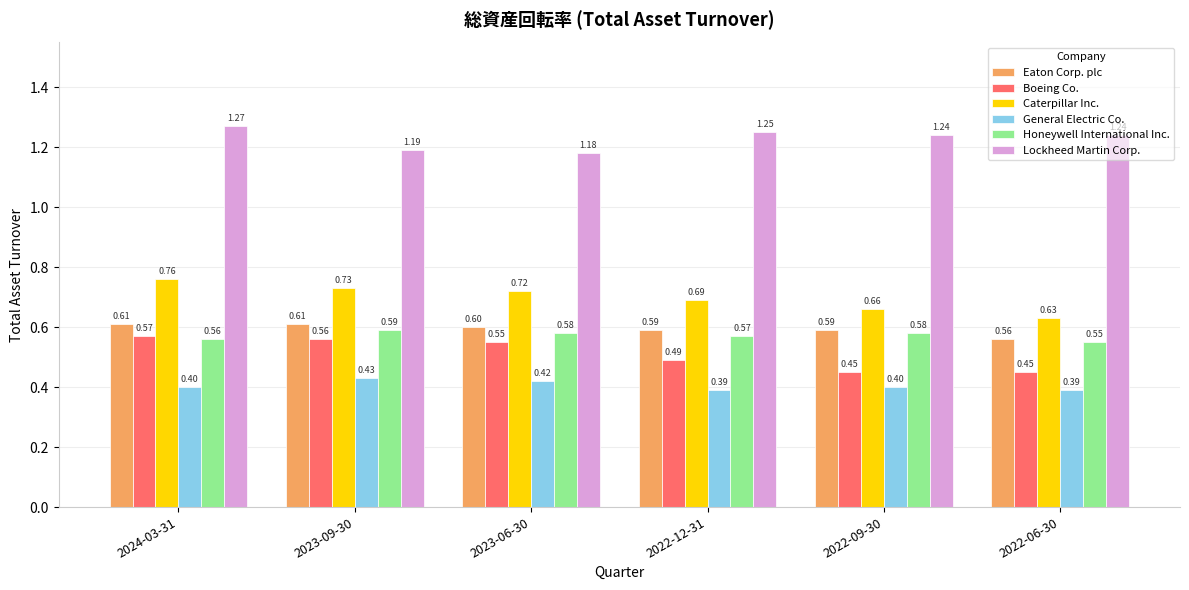

At how many categories does at least one series exceed 0?

6